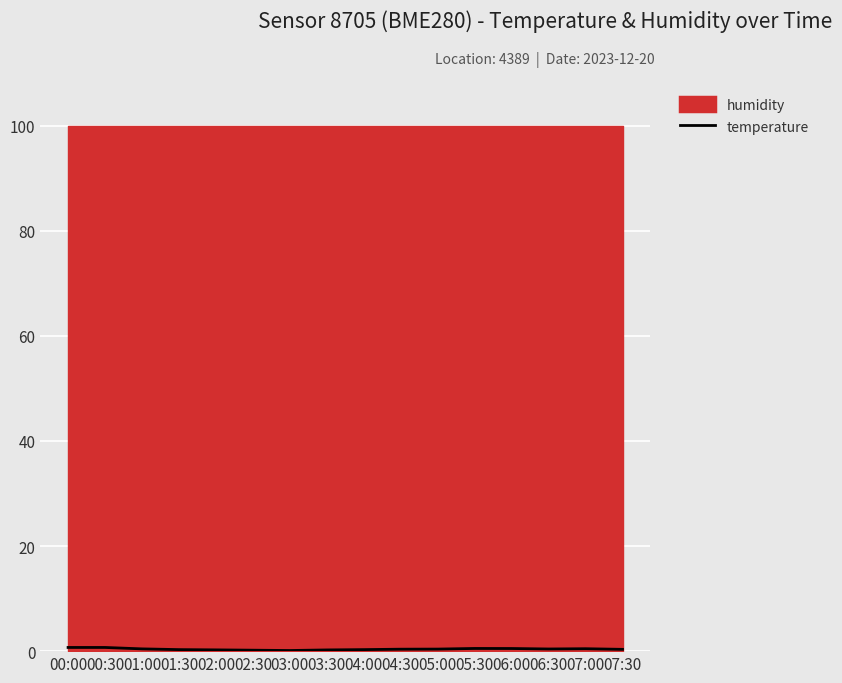

Reading right to left, what are all the values shown in this chart?

0.3	0.5	0.4	0.5	0.5	0.4	0.4	0.3	0.2	0.1	0.2	0.2	0.3	0.4	0.7	0.7